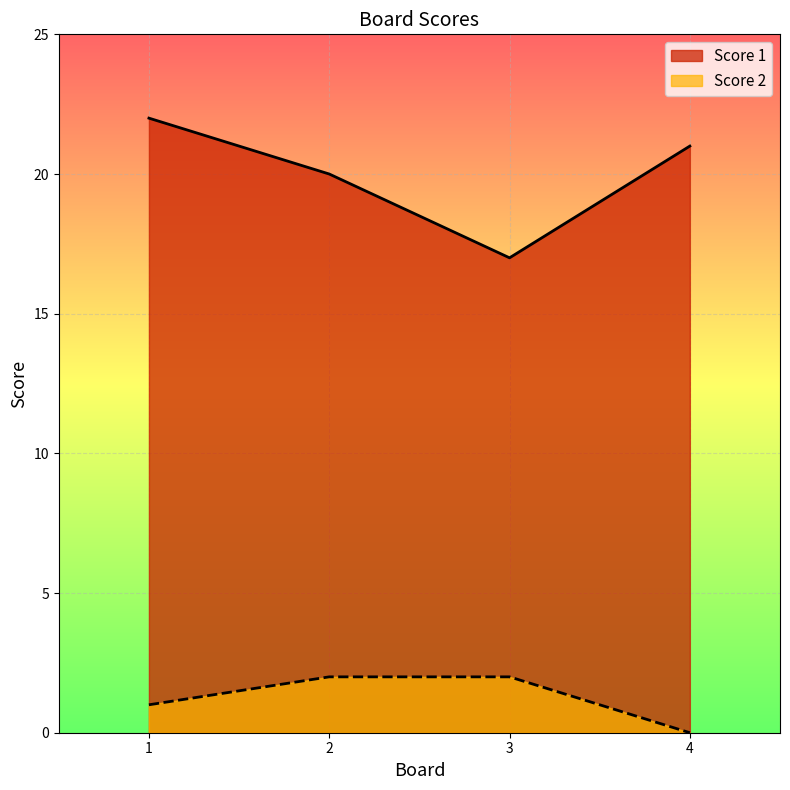

At which label does Score 2 reach its peak?

2